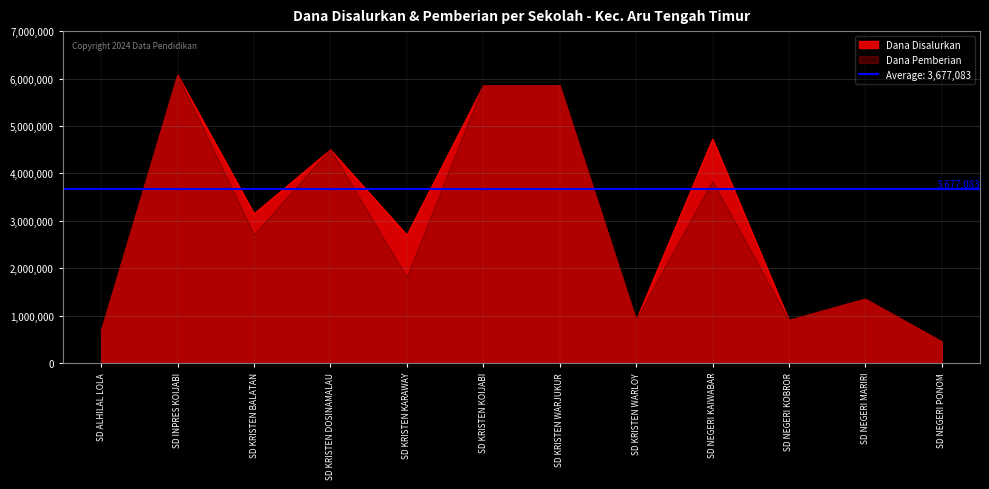

At which label does Dana Disalurkan first exceed 3150000?

SD INPRES KOIJABI